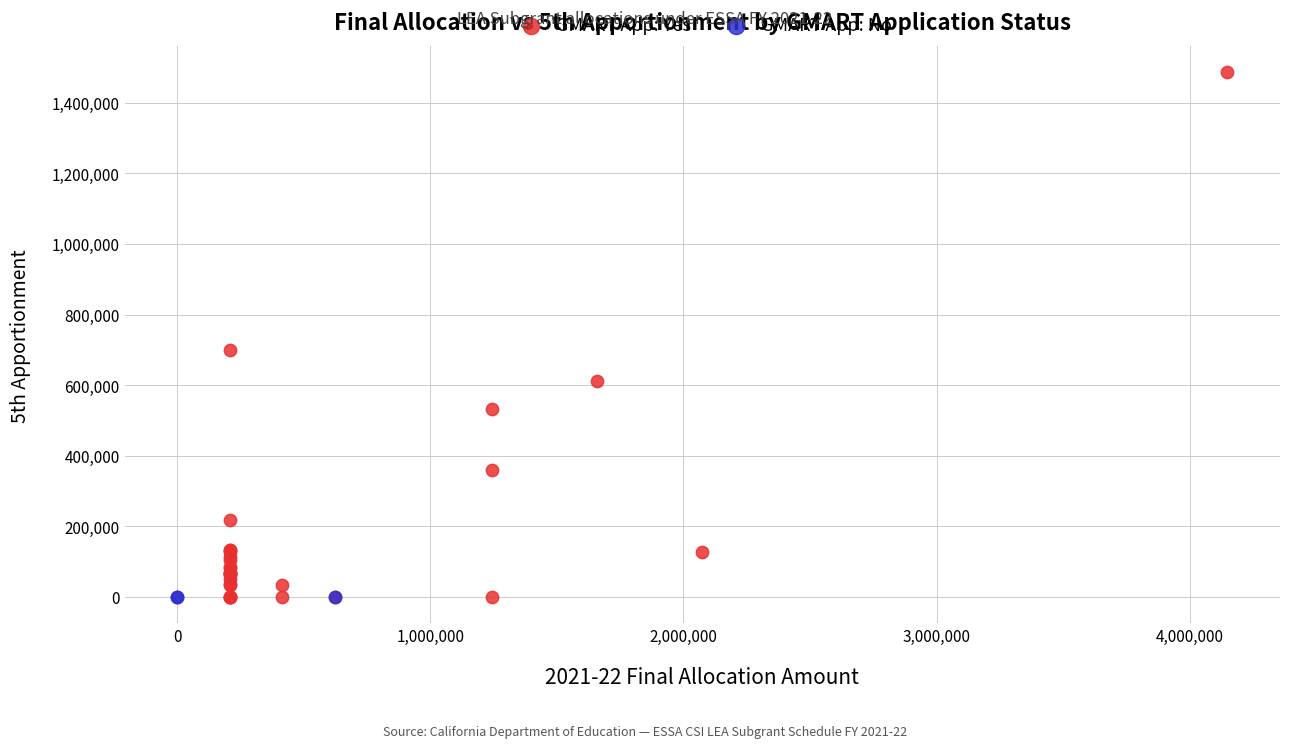

Which series contains the highest Y value?

GMART App: Yes